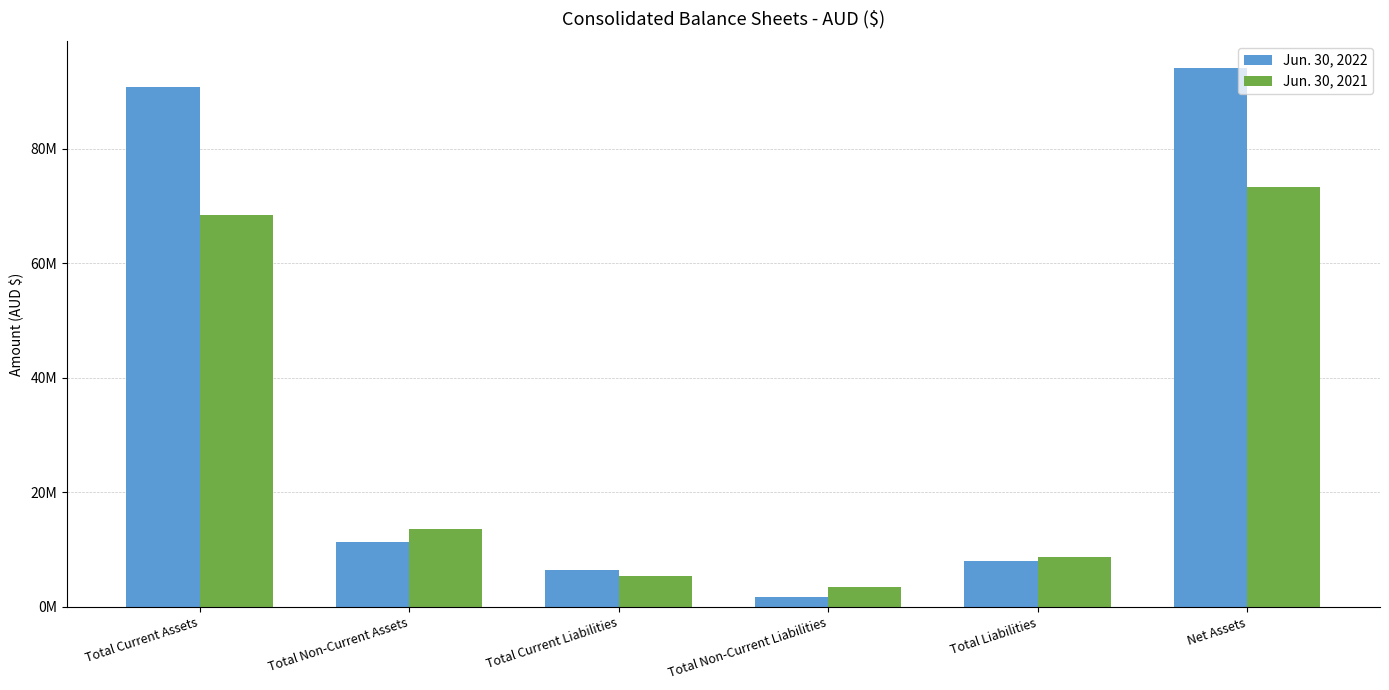

What is the difference between the maximum and second lowest values in the Jun. 30, 2021 series?

67931553